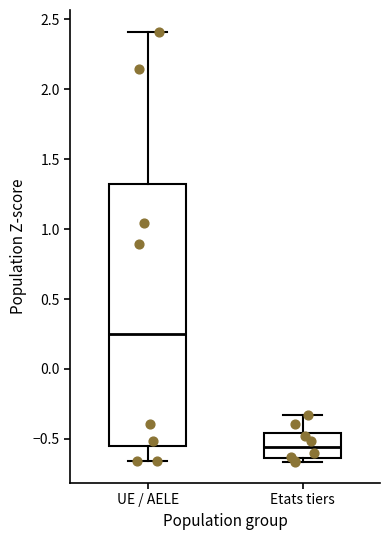

Which box has the highest median line?

UE / AELE